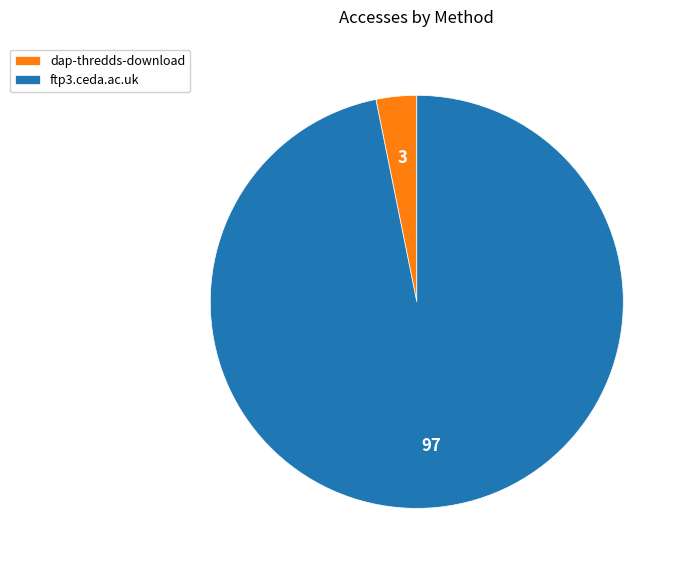

Combined, do dap-thredds-download and ftp3.ceda.ac.uk account for over 50%?

Yes